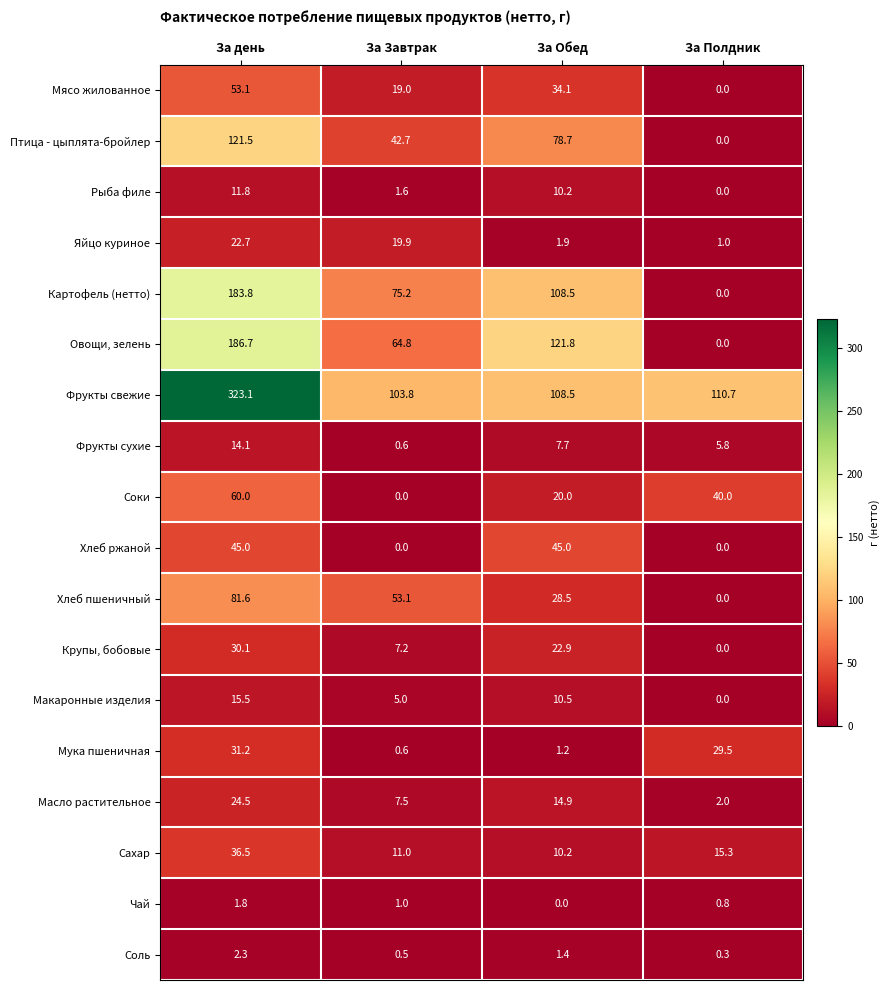

The Овощи, зелень series shows 186.7 at За день. True or false?

True